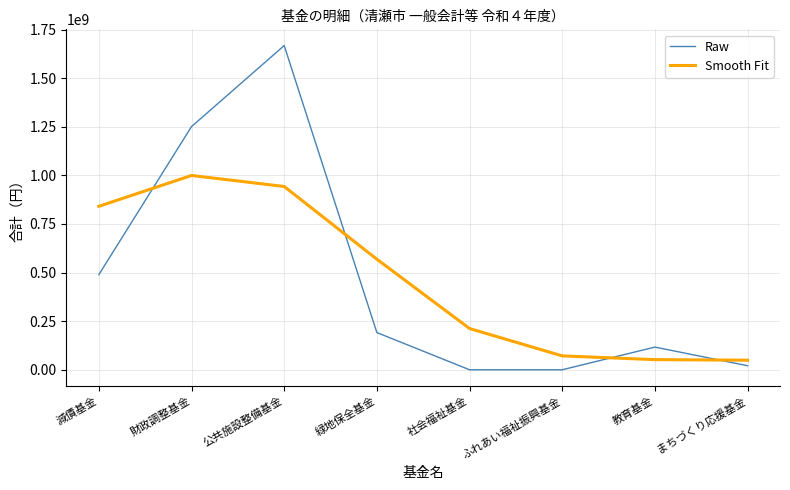

Which series has the widest spread of values?

Raw